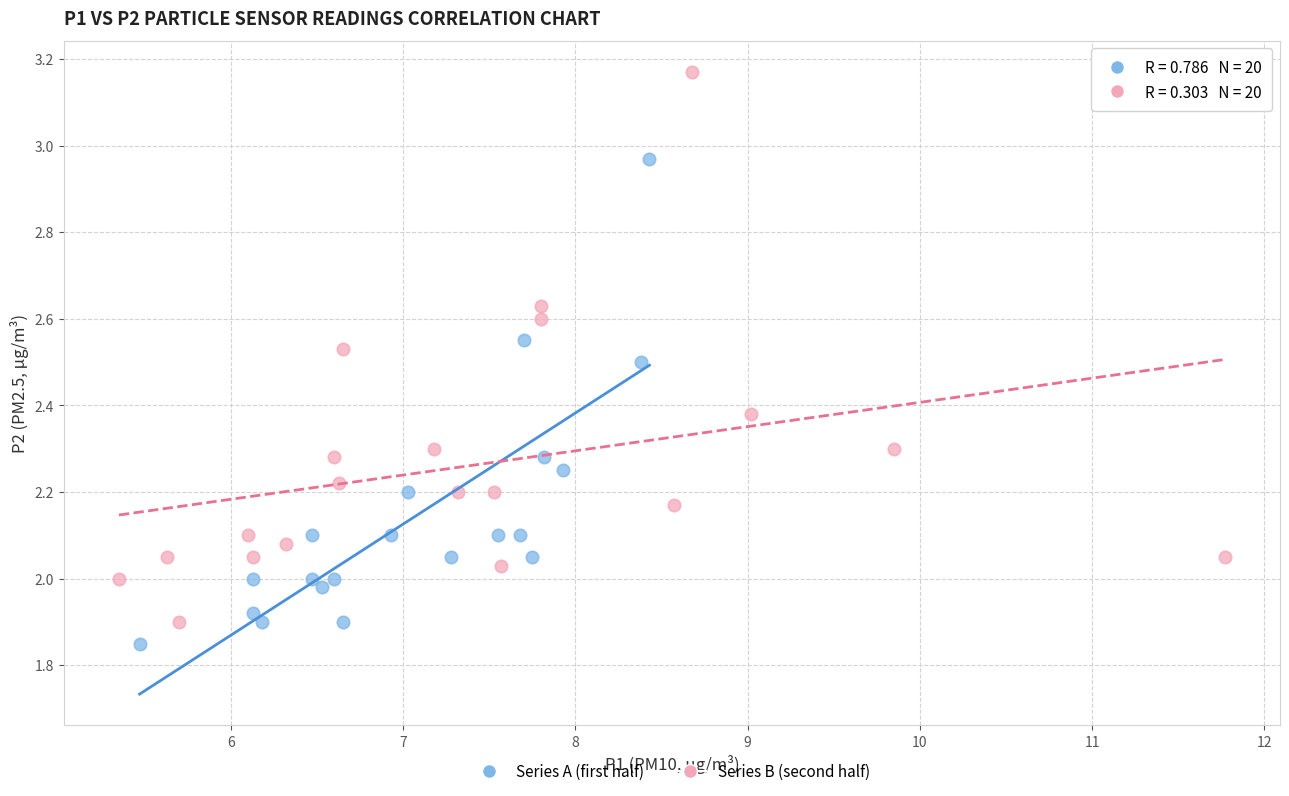

Which series has the widest spread of Y values?

Series B (second half)